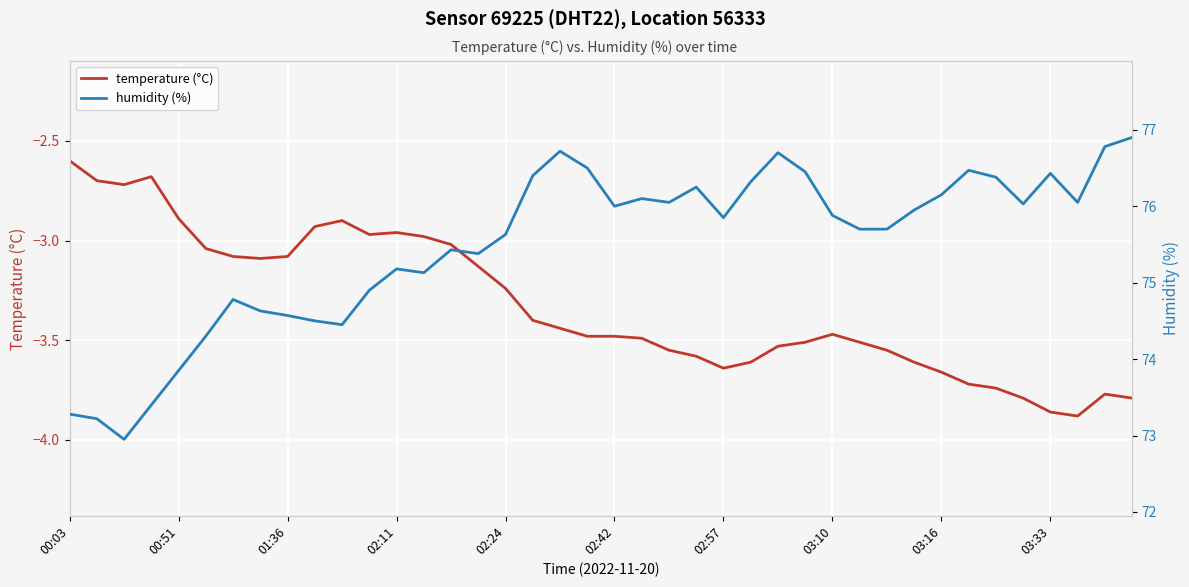

What is the highest value of the temperature (°C) series?

-2.6